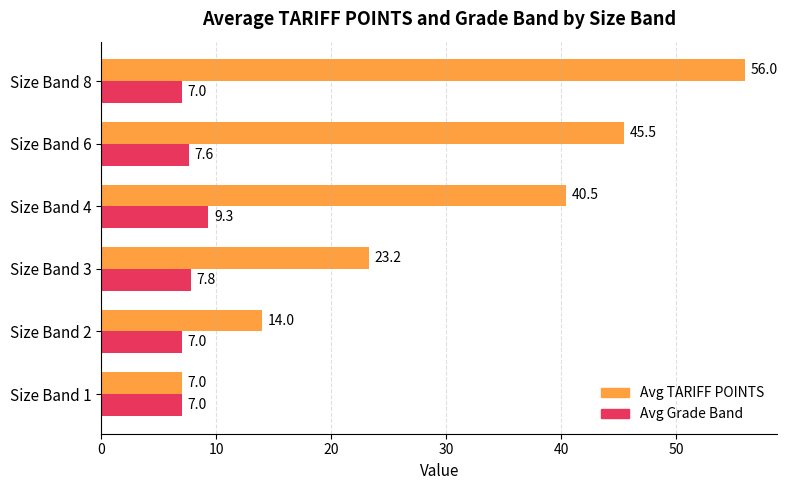

What is the sum of all Avg Grade Band values?

45.7